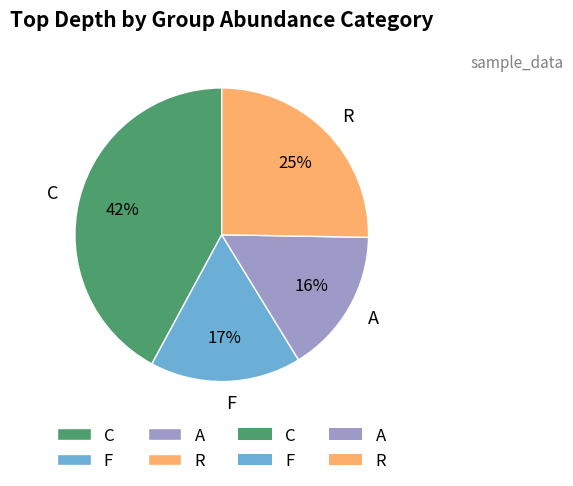

Does any single category account for the majority?

No